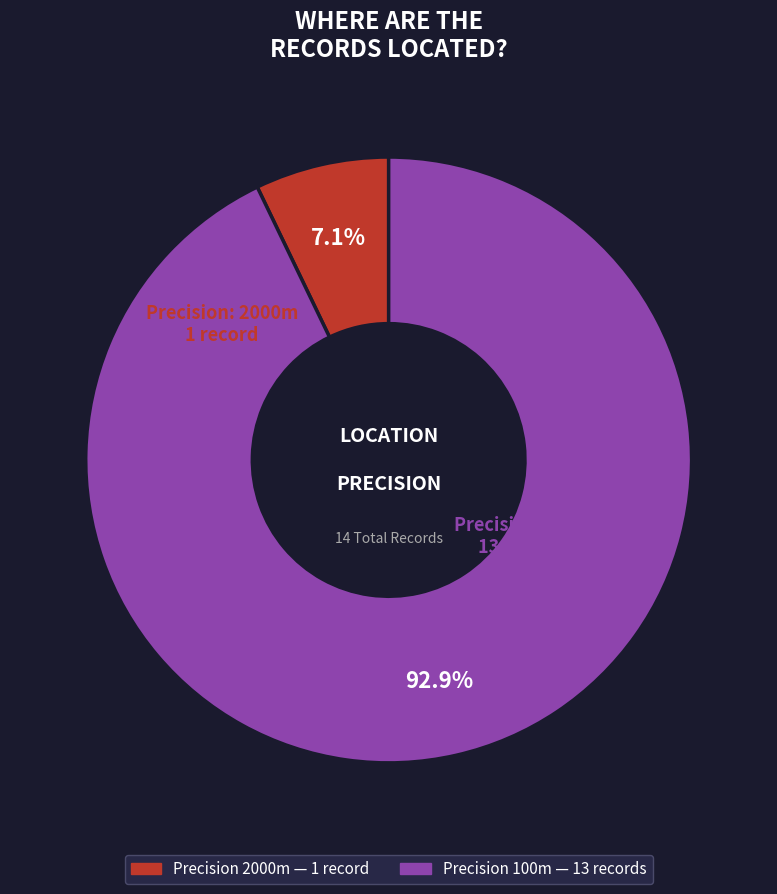

To the nearest percent, what is the difference between the largest and smallest slice percentages?

86%